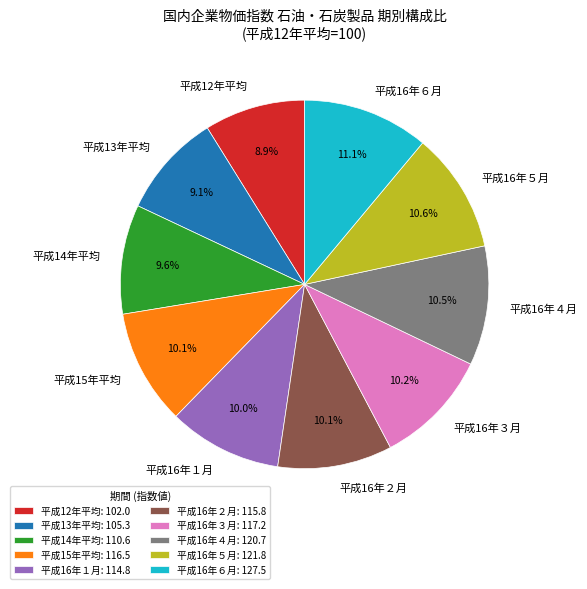

To the nearest percent, what is the difference between the largest and smallest slice percentages?

2%